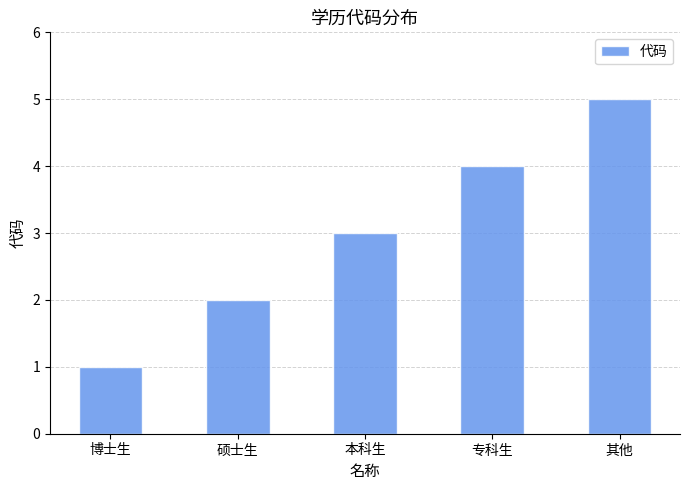

How many values are below 3?

2